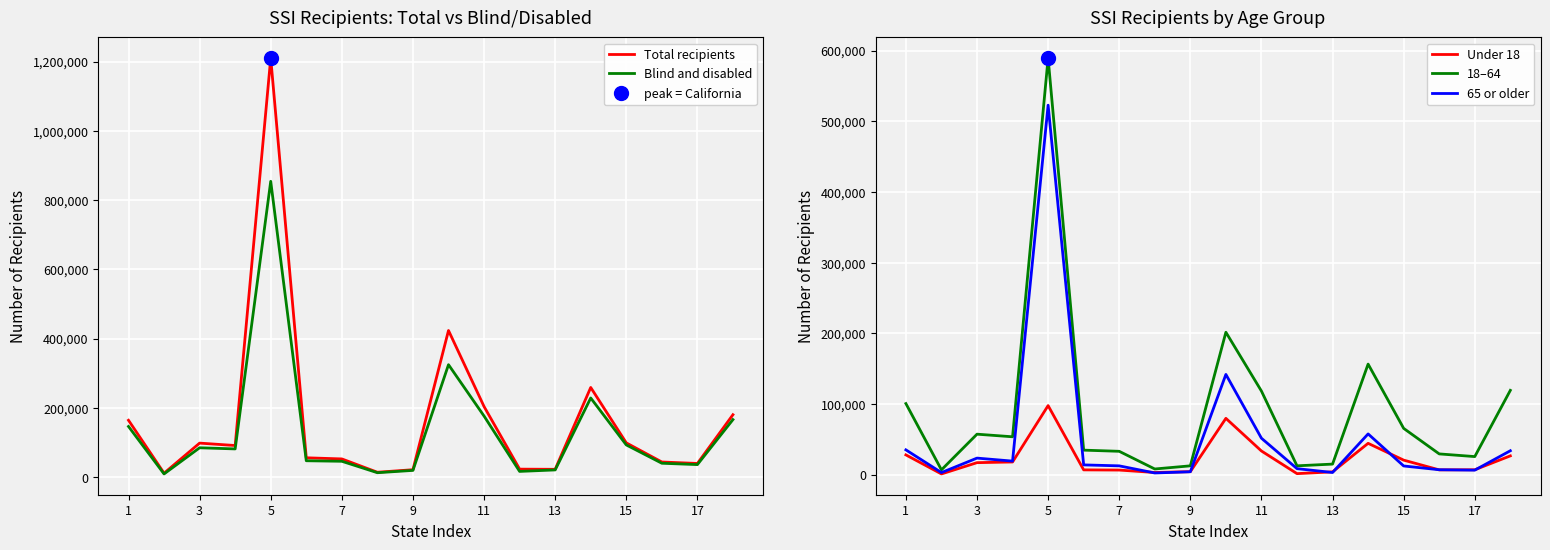

Is the value of 65 or older at 11 greater than the value of Under 18 at 7?

Yes